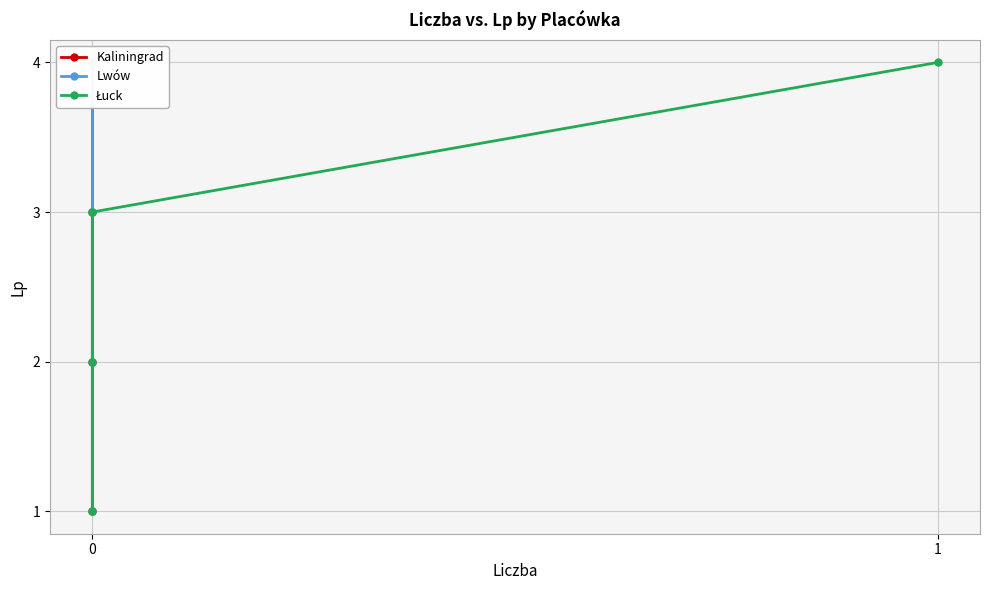

True or false: Łuck has a value of 2 at 0.

False